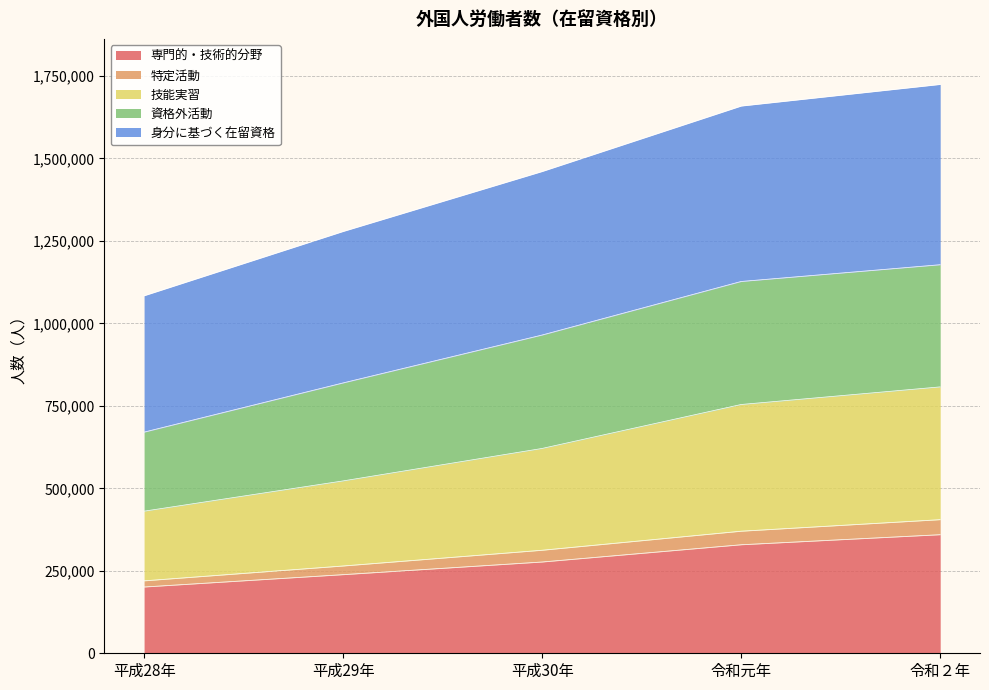

Does the chart have visible grid lines?

Yes